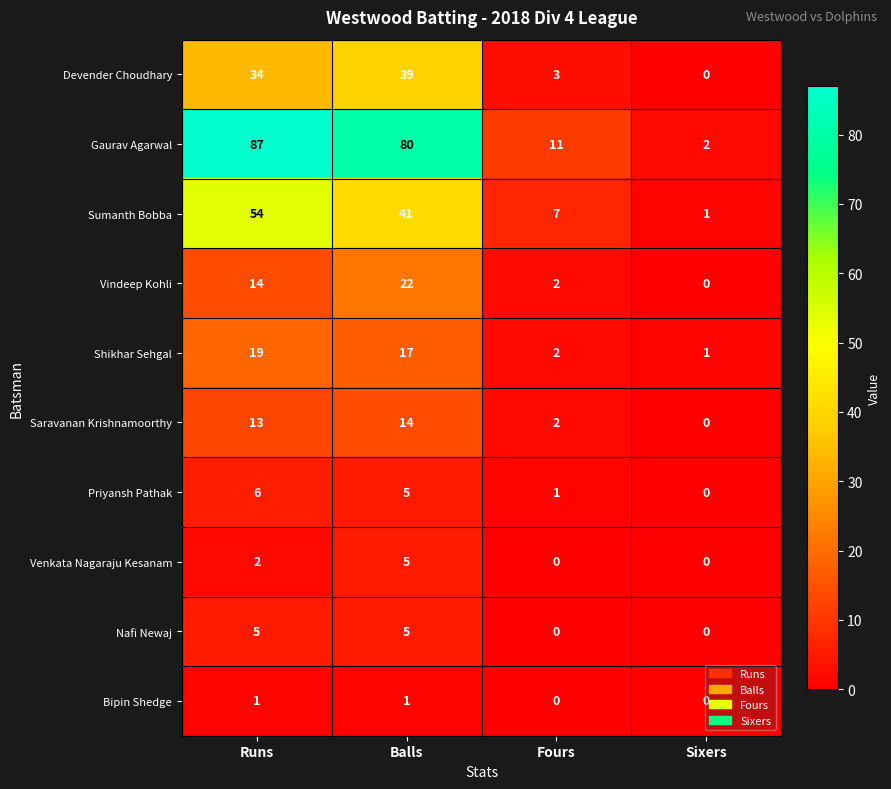

What is the difference between the maximum and minimum values in the Shikhar Sehgal series?

18